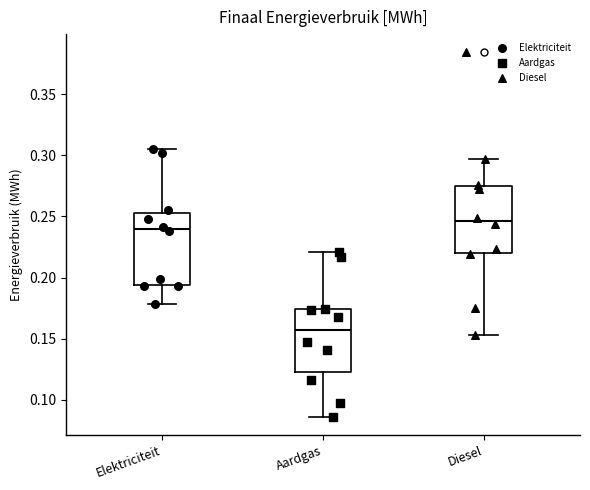

Where is the upper edge of the box for Diesel on the y-axis? The values are not printed on the chart, so give them approximately, as read against the axis.

0.275